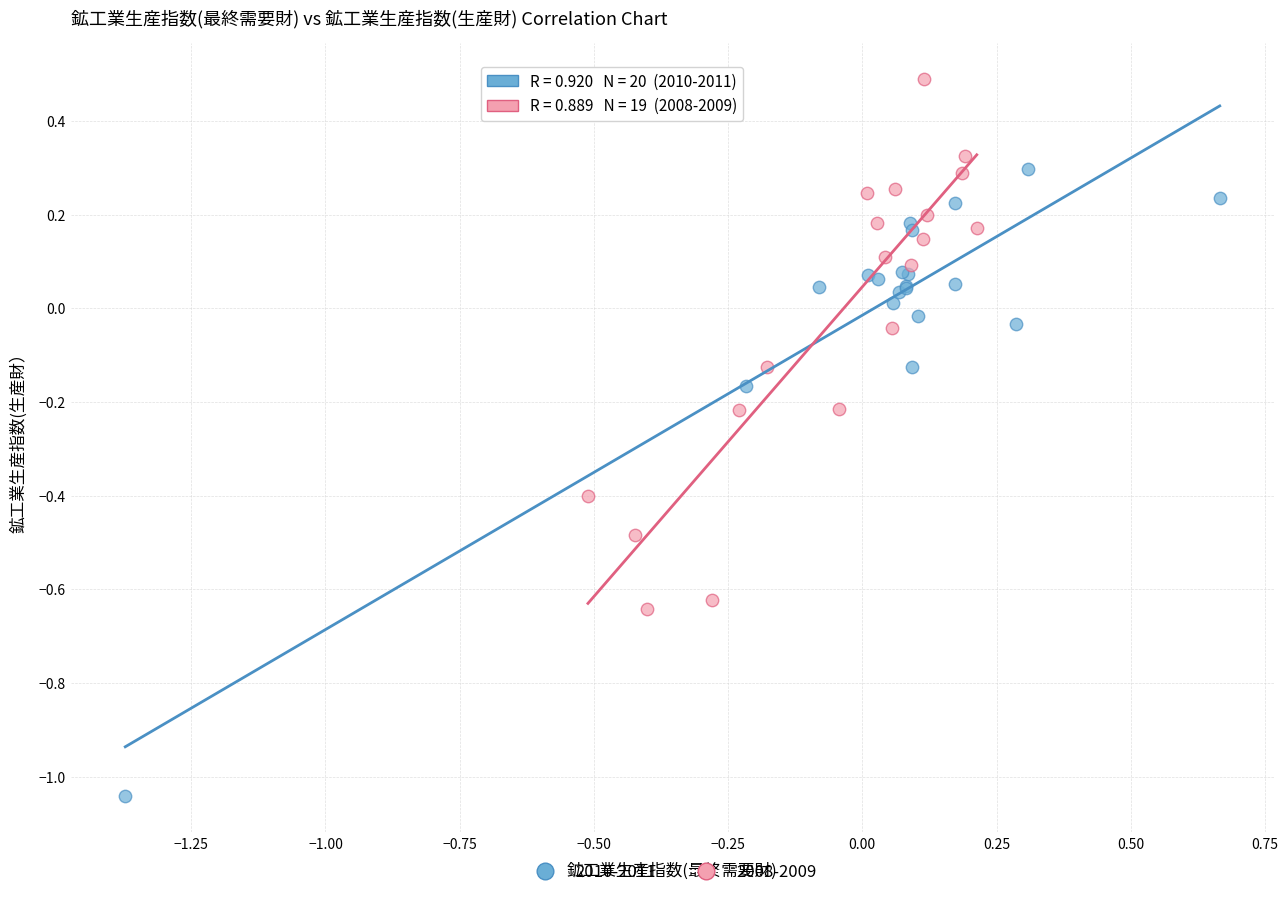

Which series reaches the minimum Y coordinate?

2010-2011